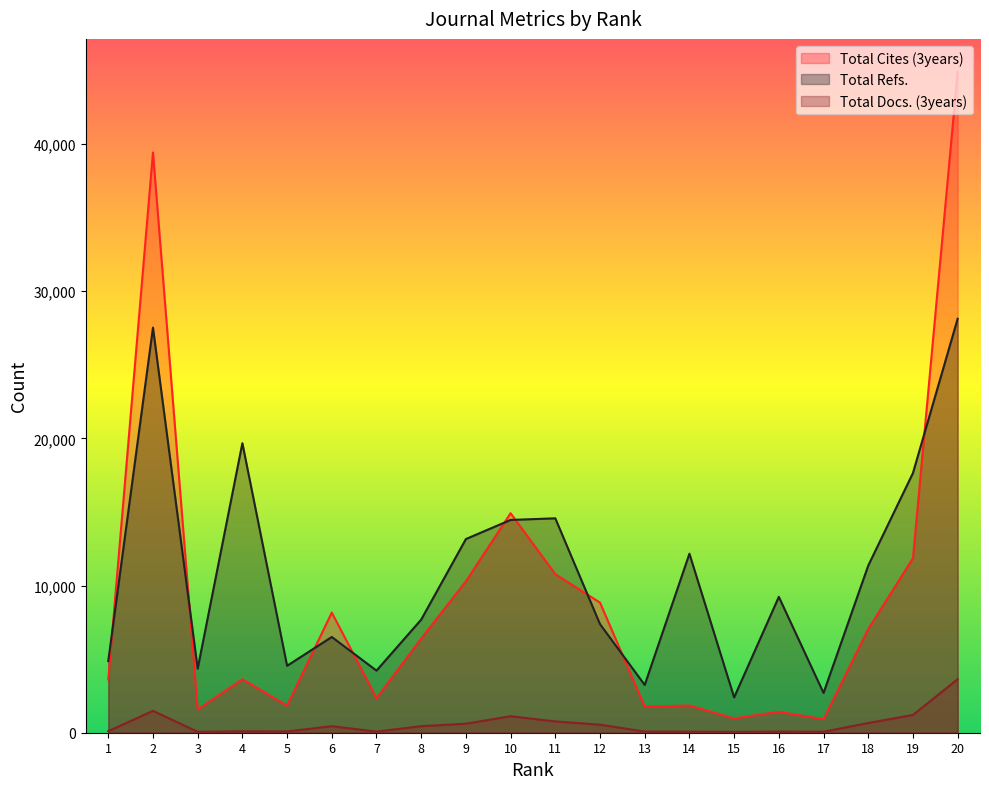

Does the chart display data point markers on the line(s)?

No